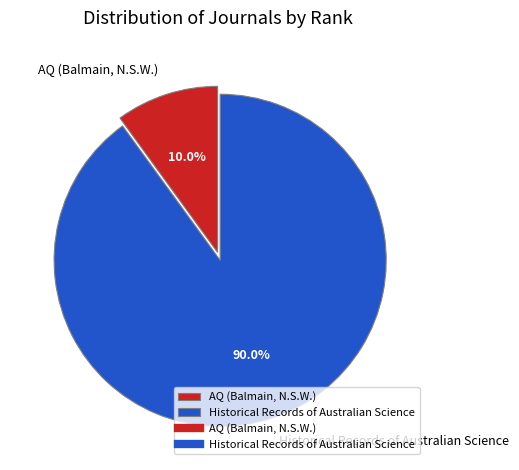

Combined, do AQ (Balmain, N.S.W.) and Historical Records of Australian Science account for over 50%?

Yes